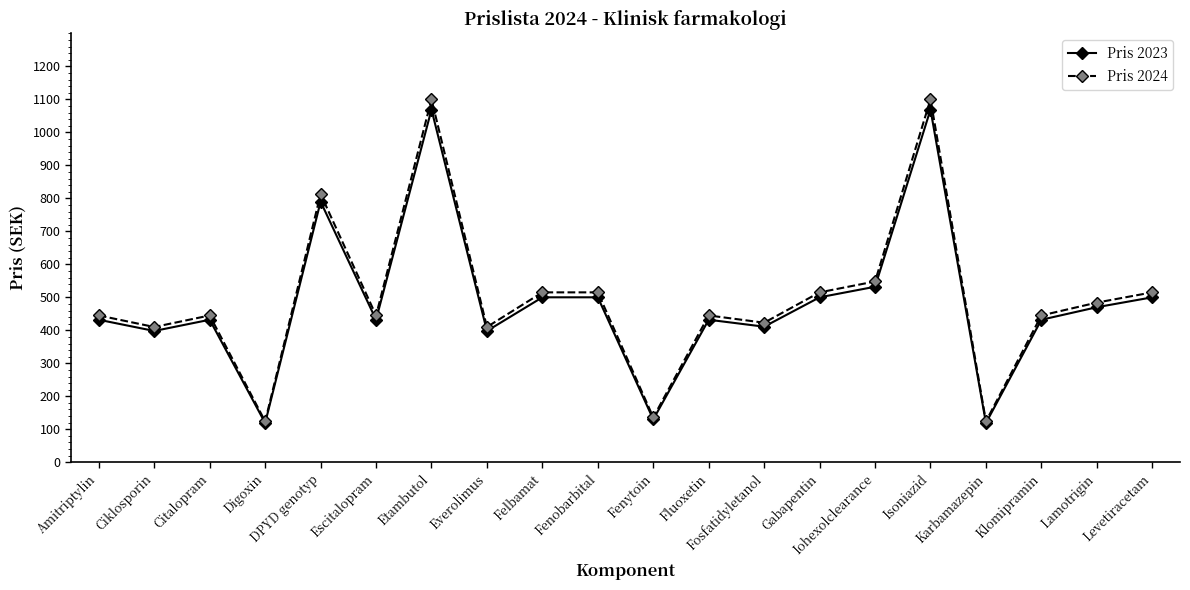

What is the maximum value shown in the chart?

1100